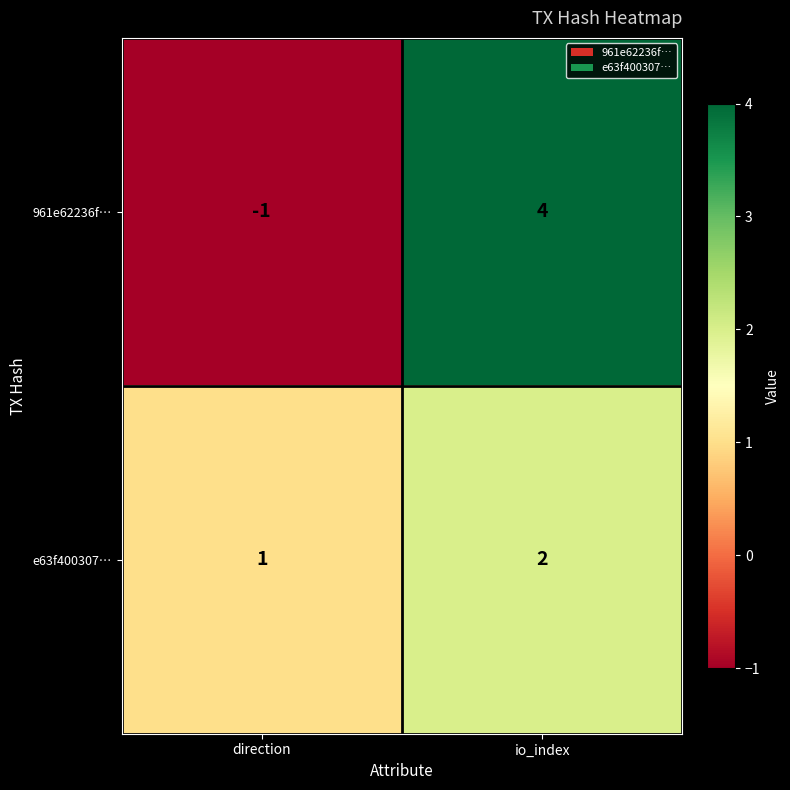

Which series has the widest spread of values?

961e62236f…